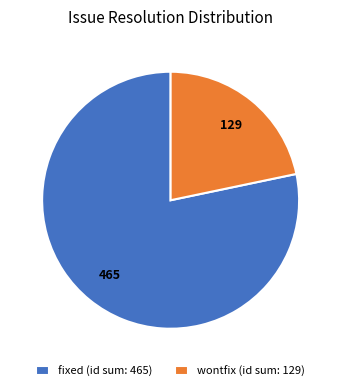

Which slice is the smallest?

wontfix (id sum: 129)